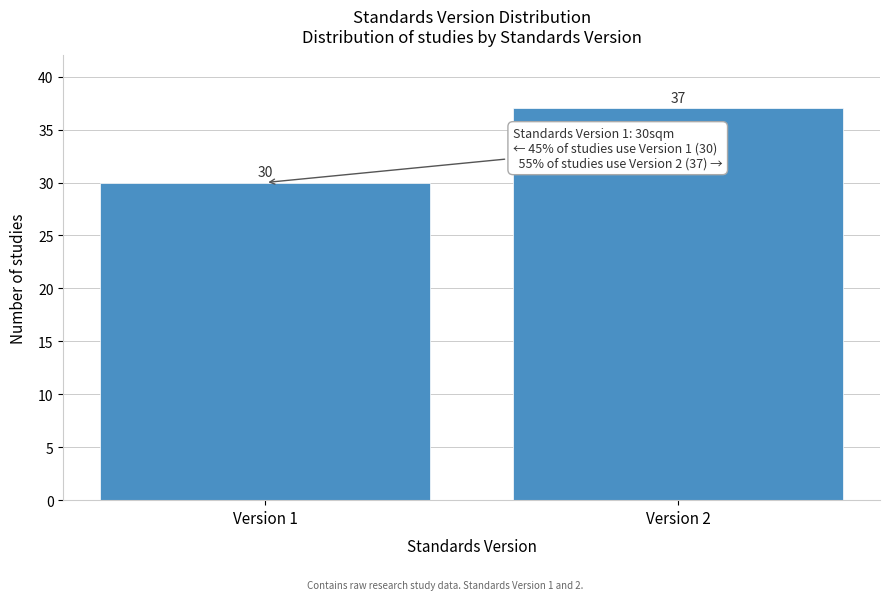

Reading right to left, extract all data points from this chart.

Version 2=37	Version 1=30